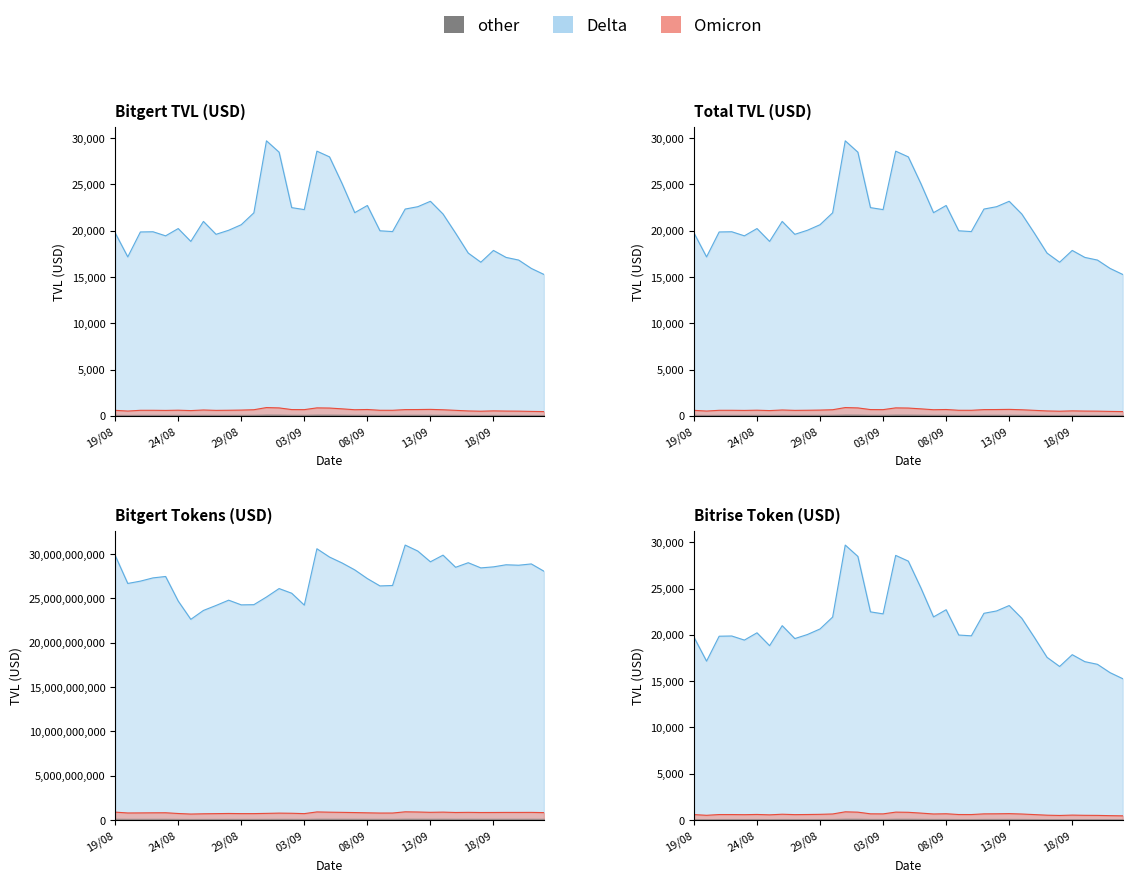

What is the label of the 11th point from the left?

29/08